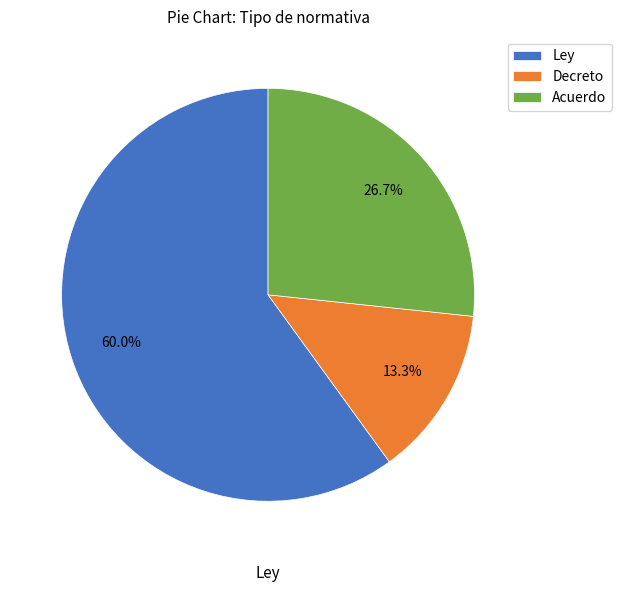

What percentage is the Acuerdo slice, to the nearest percent?

27%